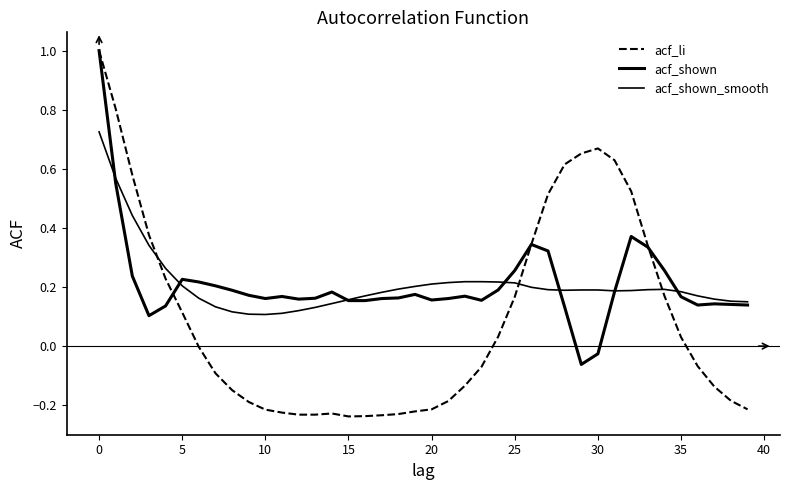

How many lines are shown in the chart?

3